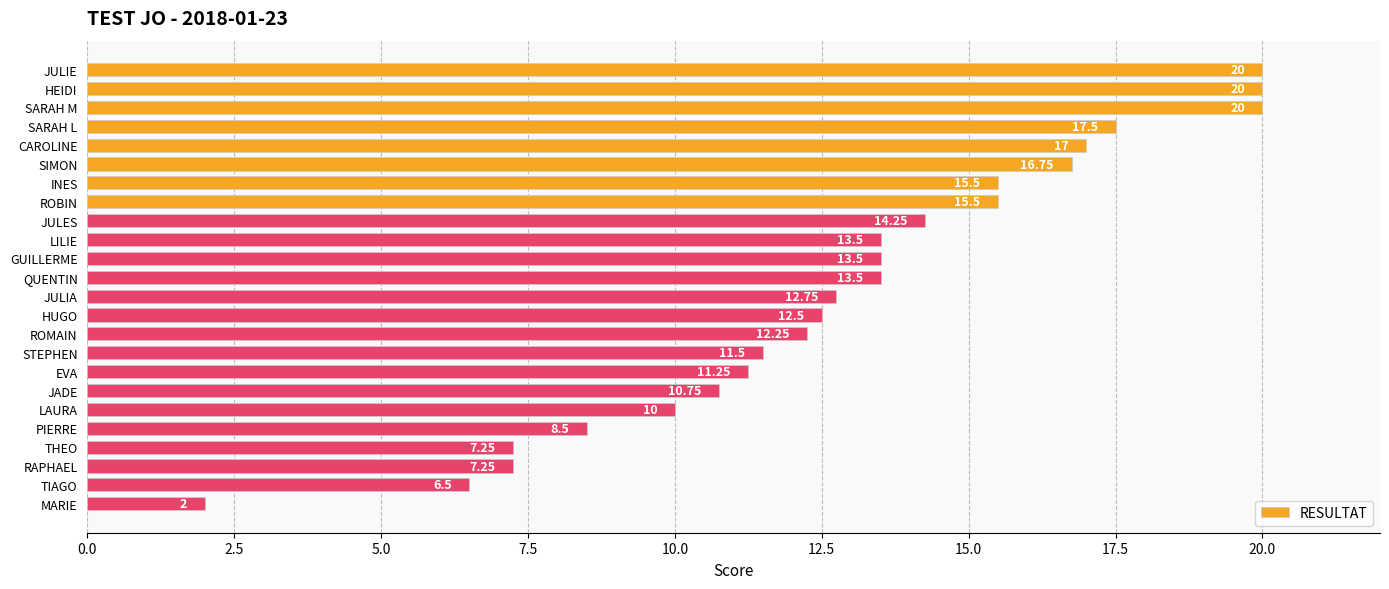

What is the ratio of the value at JADE to the value at LAURA?

1.1